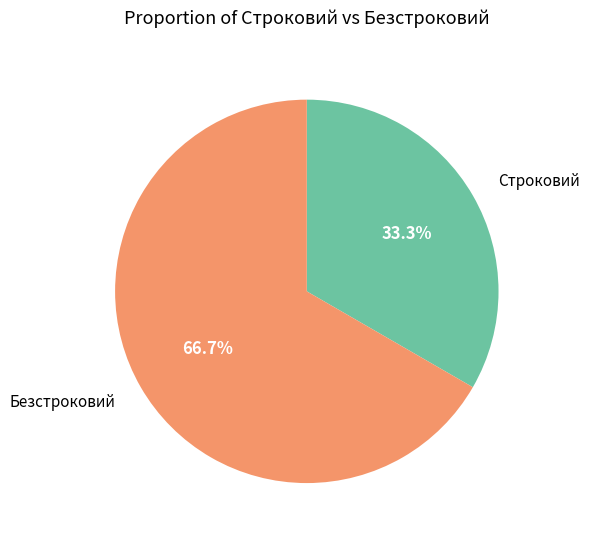

To the nearest percent, what is the difference between the largest and smallest slice percentages?

33%